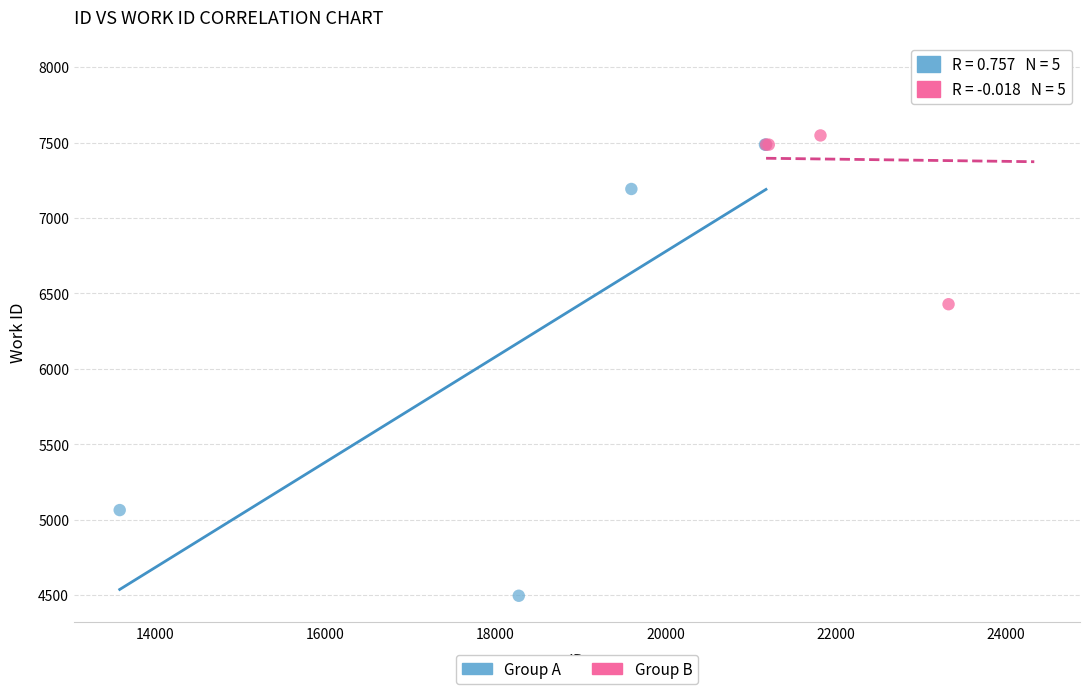

Which series contains the lowest Y value?

Group A